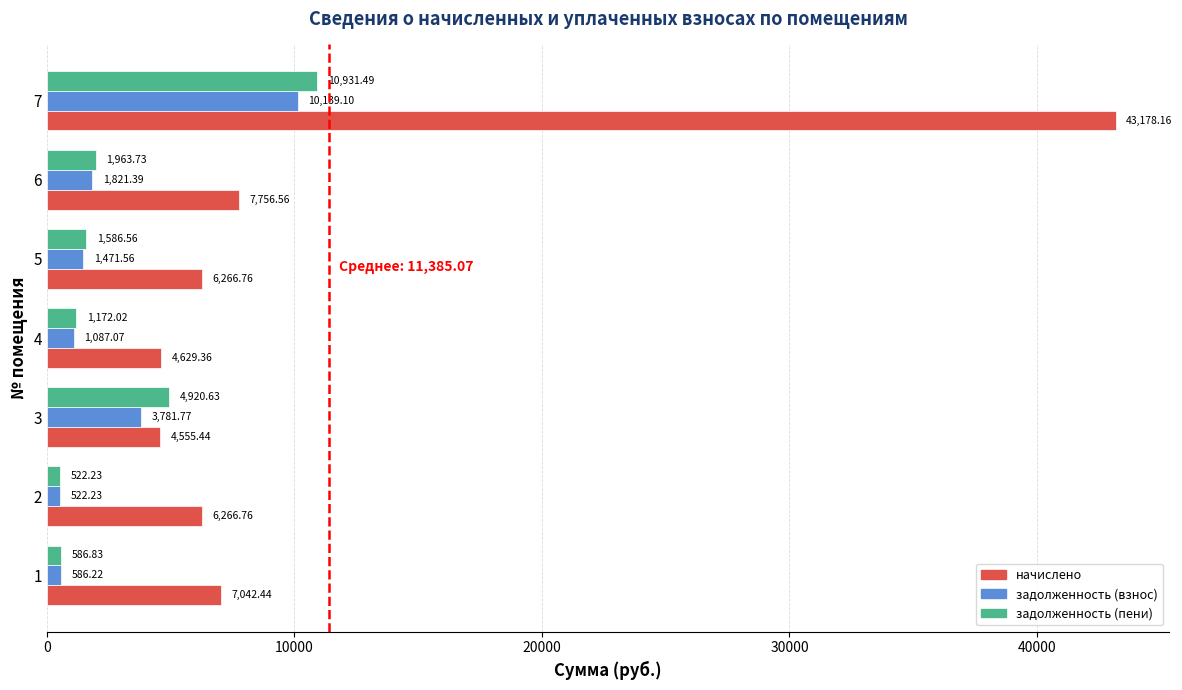

Which series has the largest total across all categories?

начислено